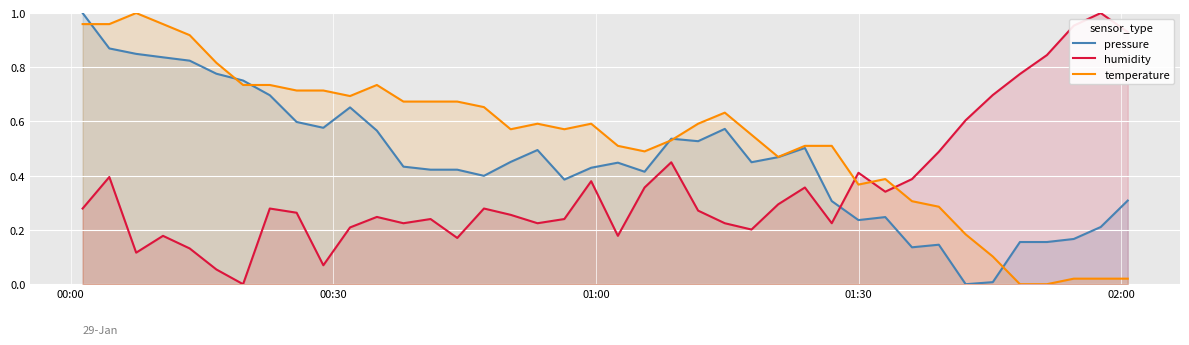

How many lines are shown in the chart?

3